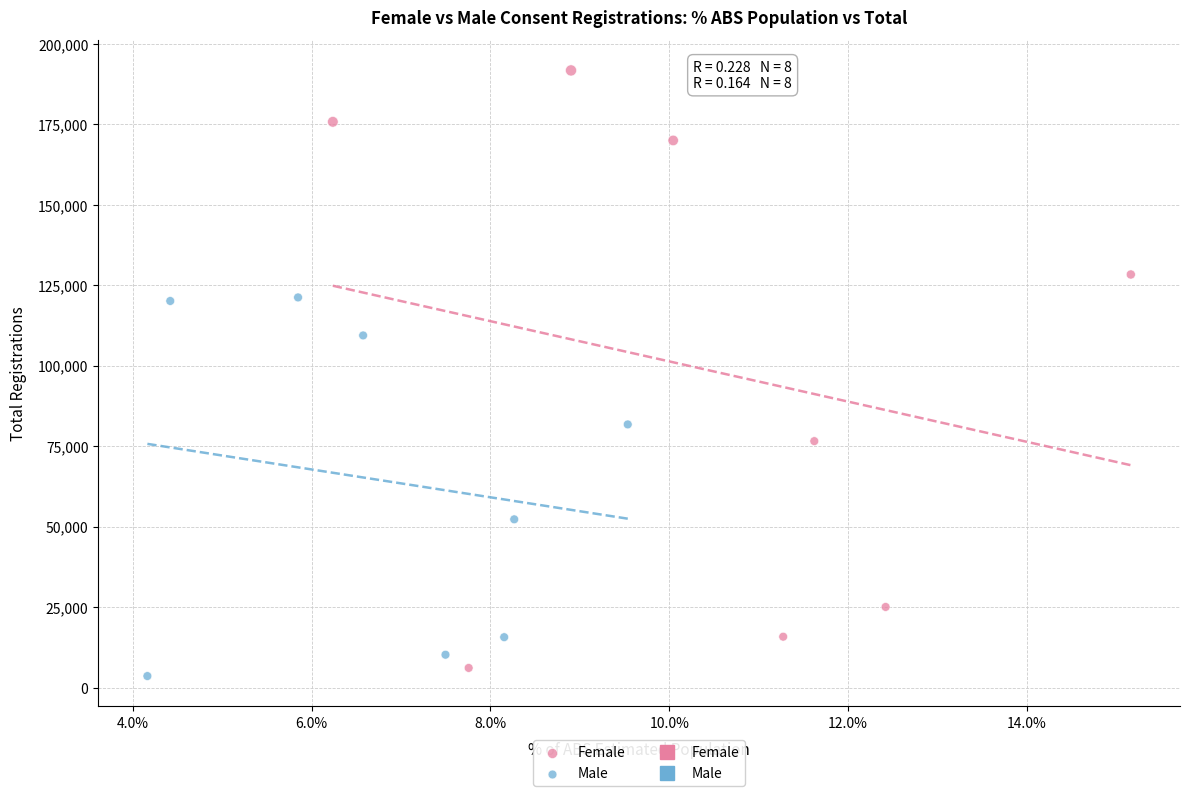

Which series has the largest Y range (max minus min)?

Female